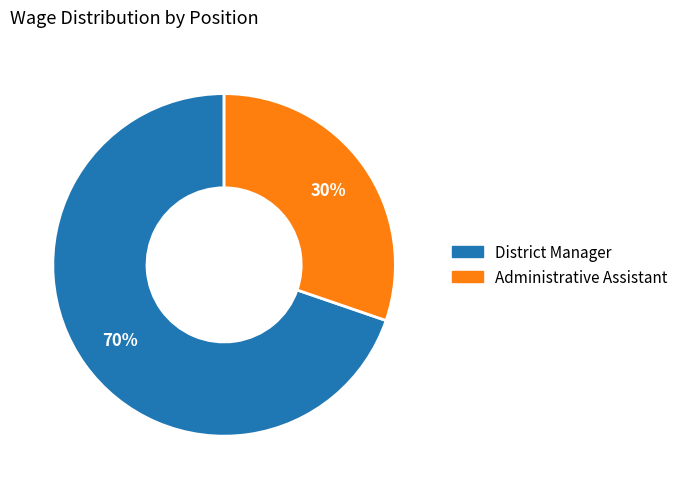

Does District Manager represent more than half of the total?

Yes